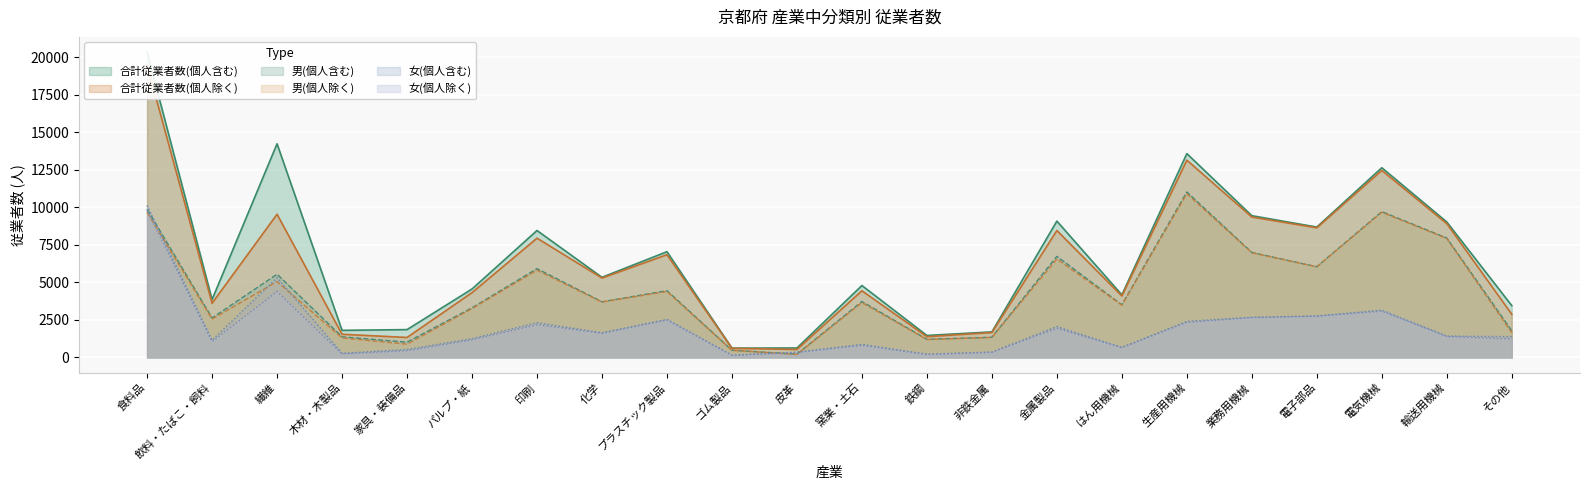

How many lines are shown in the chart?

6